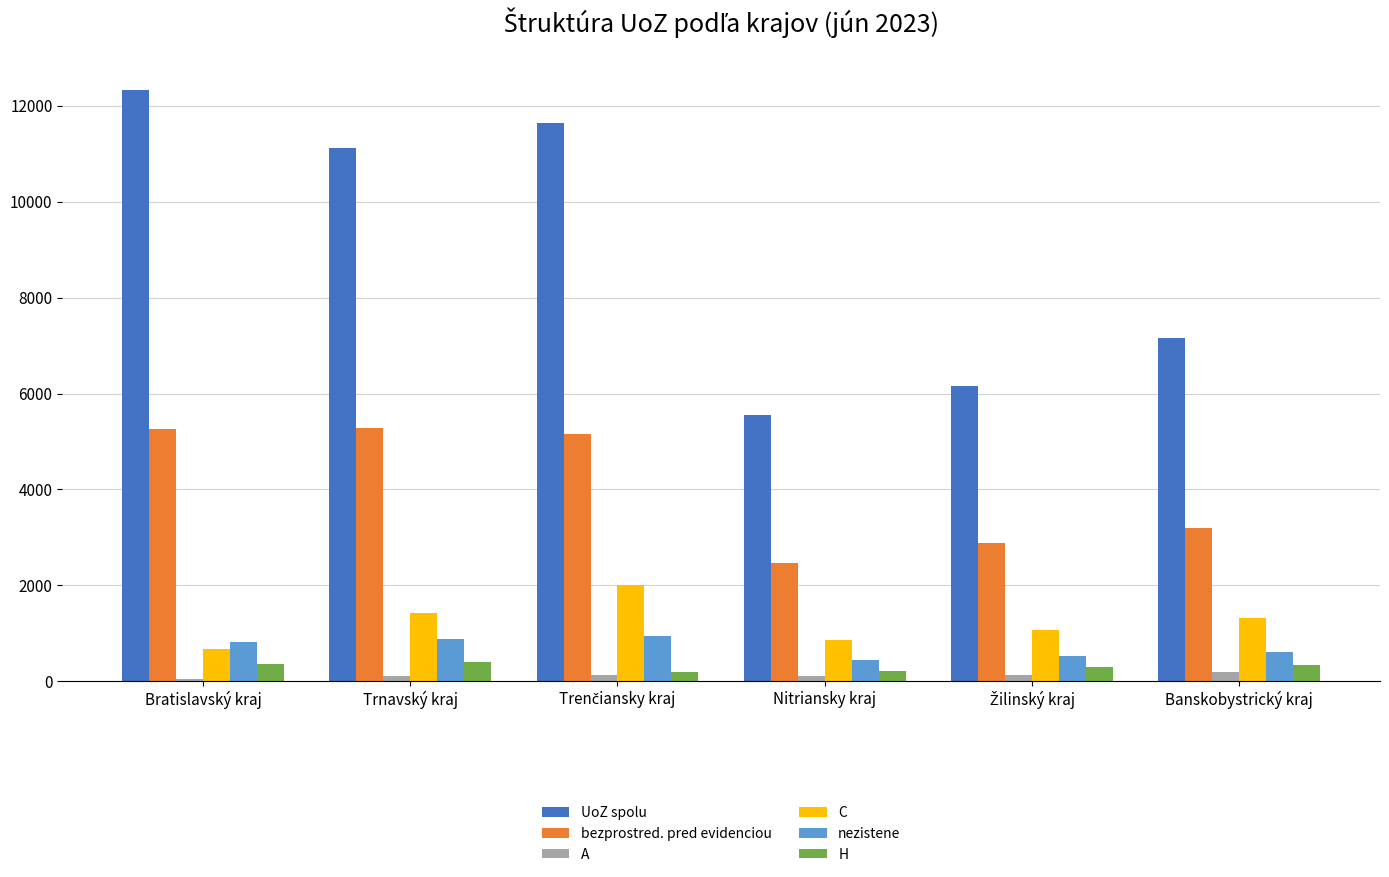

Is the value of nezistene at Bratislavský kraj greater than the value of bezprostred. pred evidenciou at Trnavský kraj?

No